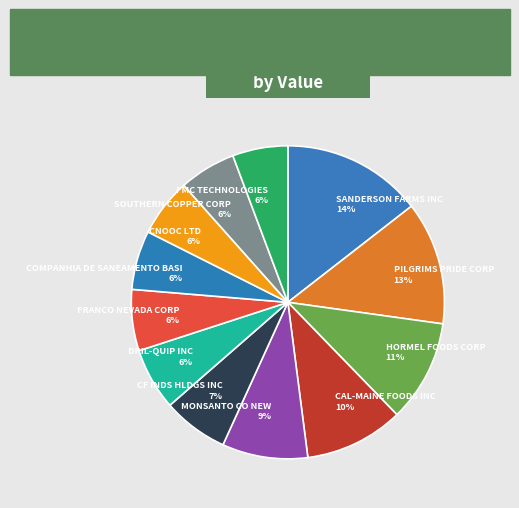

Count the number of slices in the pie.

12